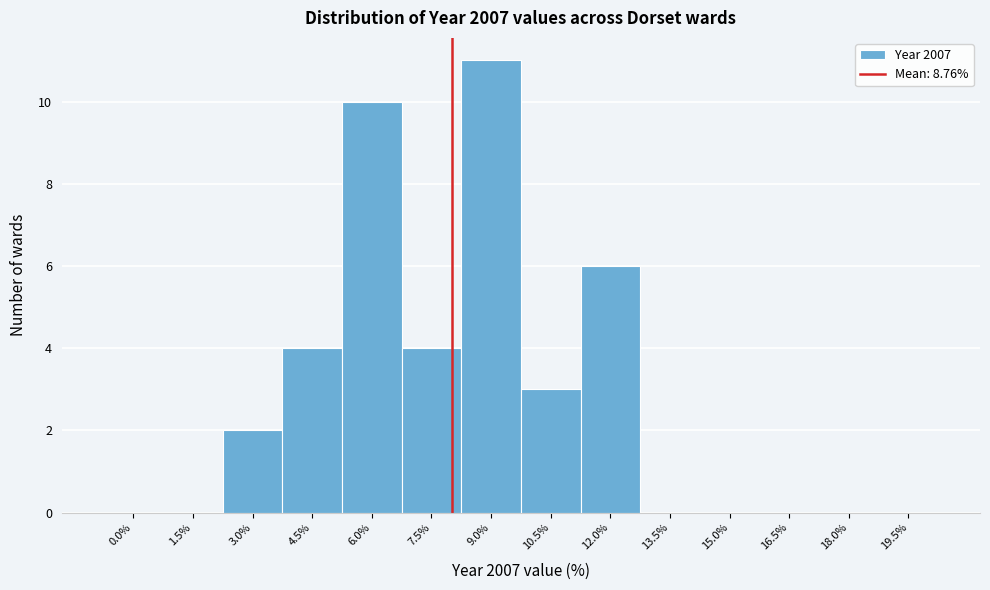

Reading left to right, extract all data points from this chart.

0.0%=0	1.5%=0	3.0%=2	4.5%=4	6.0%=10	7.5%=4	9.0%=11	10.5%=3	12.0%=6	13.5%=0	15.0%=0	16.5%=0	18.0%=0	19.5%=0